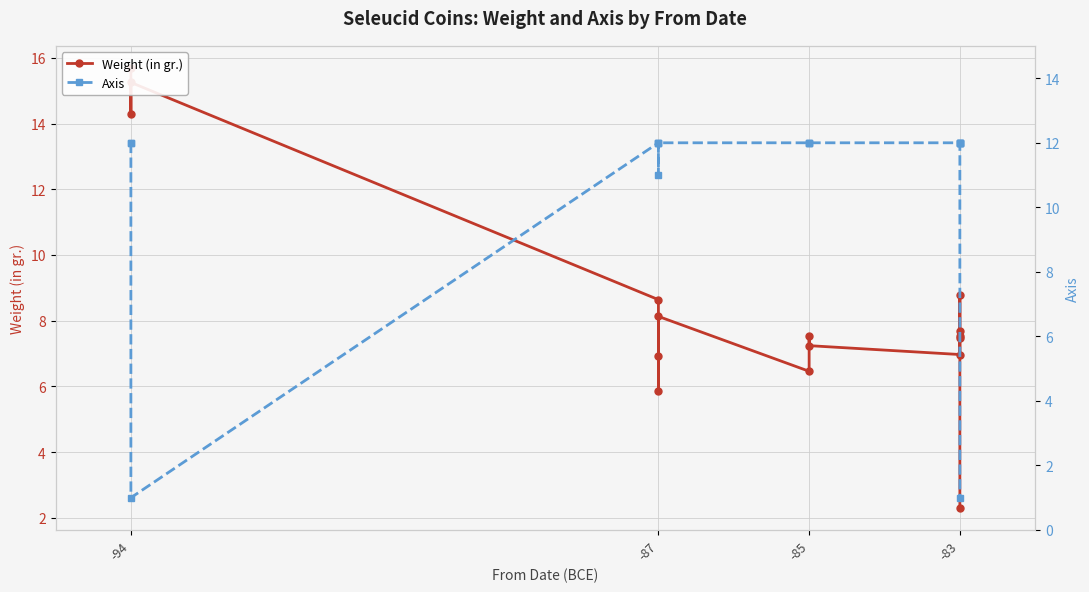

True or false: Weight (in gr.) and Axis cross at least once.

True